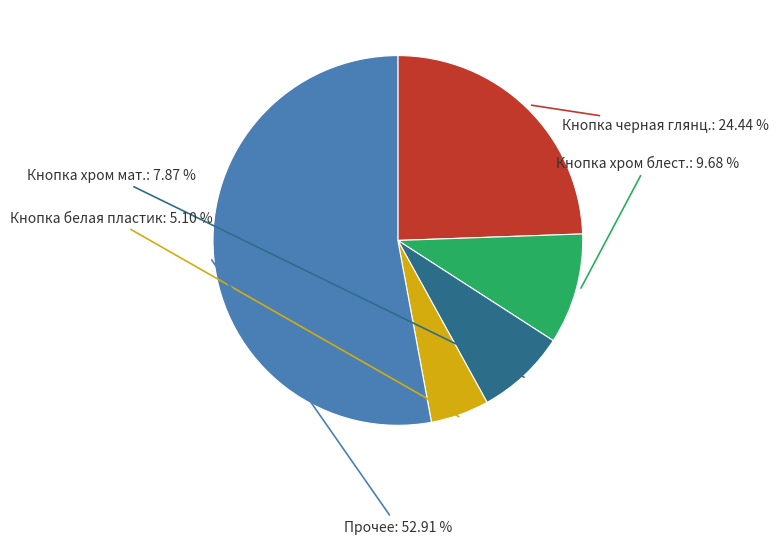

To the nearest percent, what is the difference between the largest and smallest slice percentages?

48%